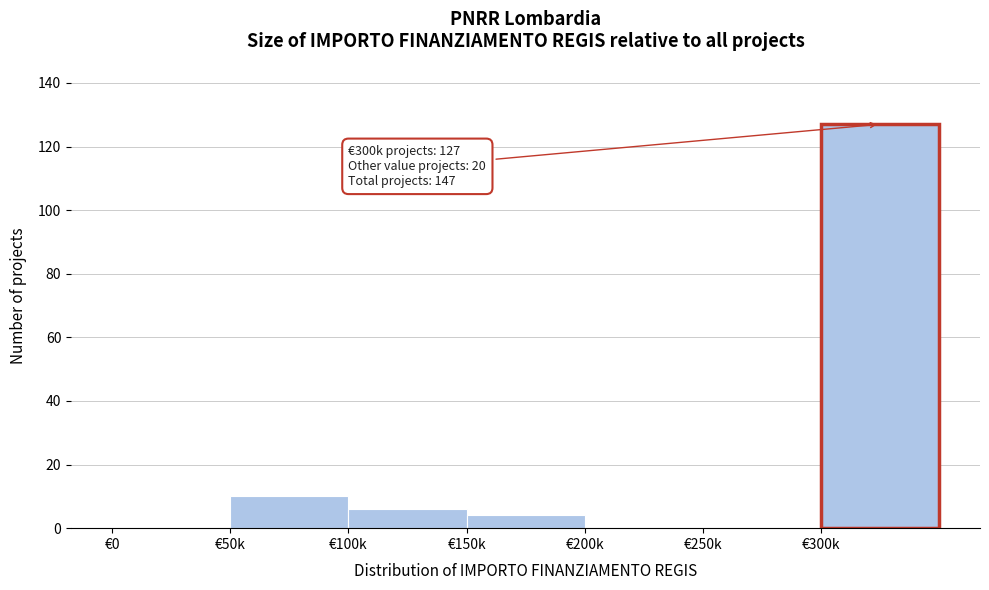

Reading left to right, transcribe all the data shown in this chart.

€0=0	€50k=10	€100k=6	€150k=4	€200k=0	€250k=0	€300k=127